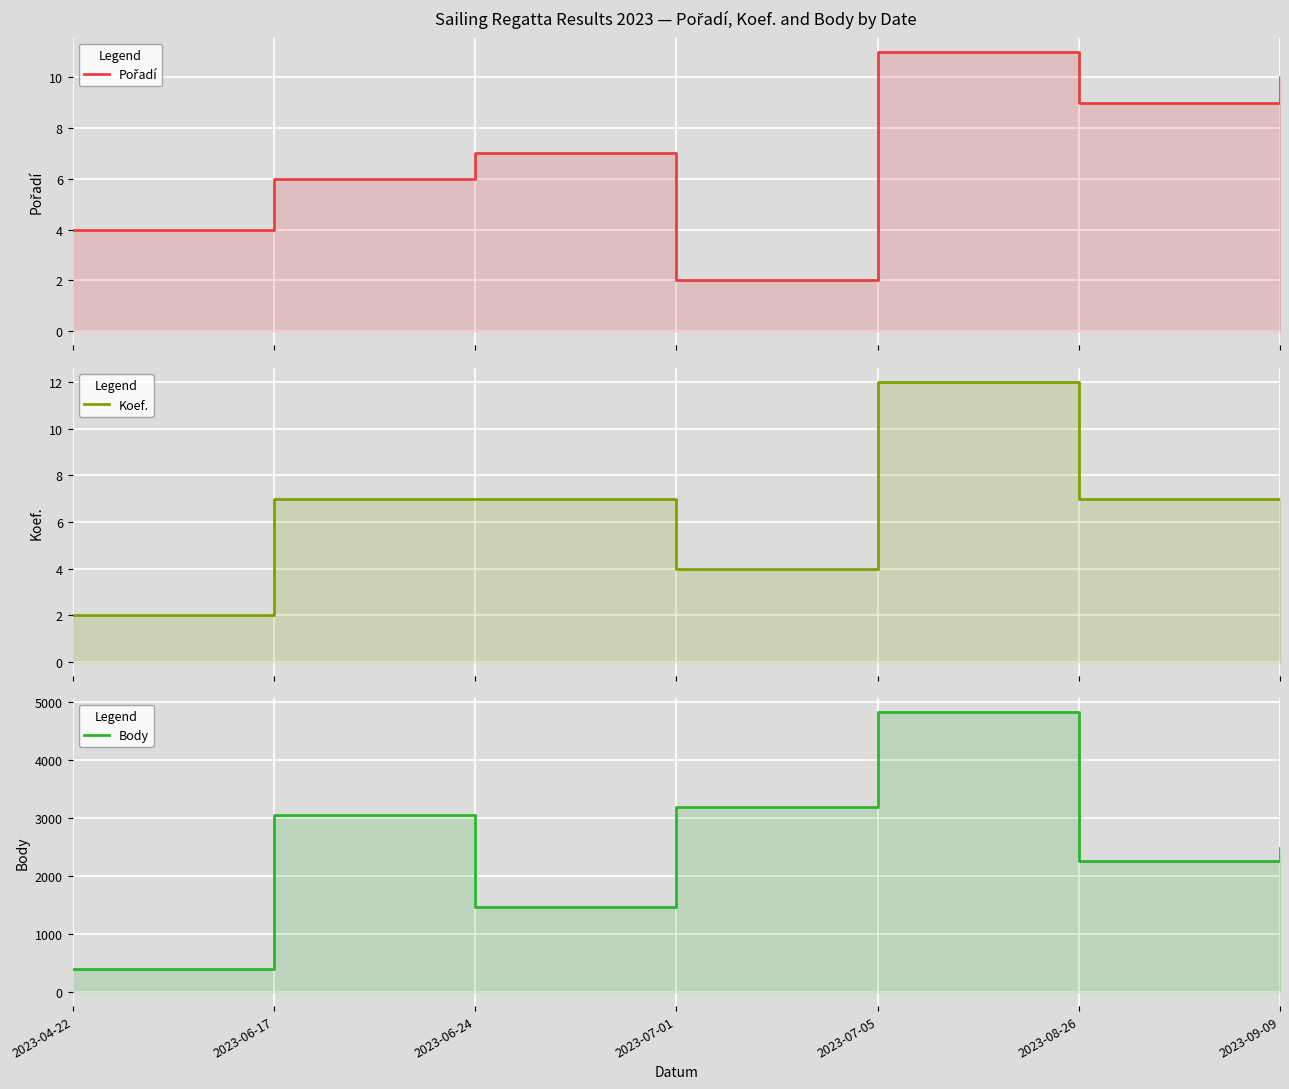

Which series has the largest total across all categories?

Body